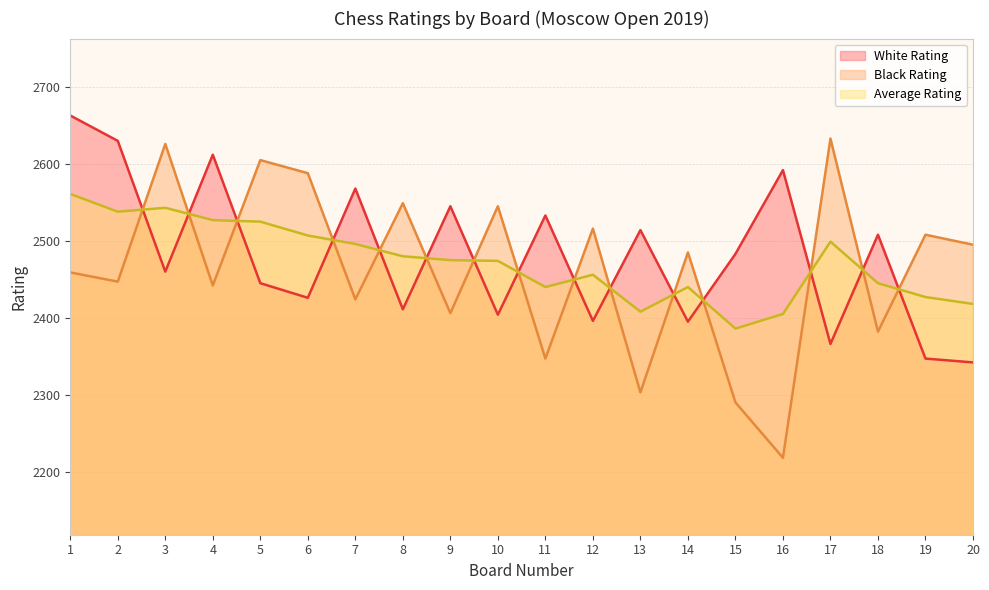

How many intersections are there between White Rating and Average Rating?

15